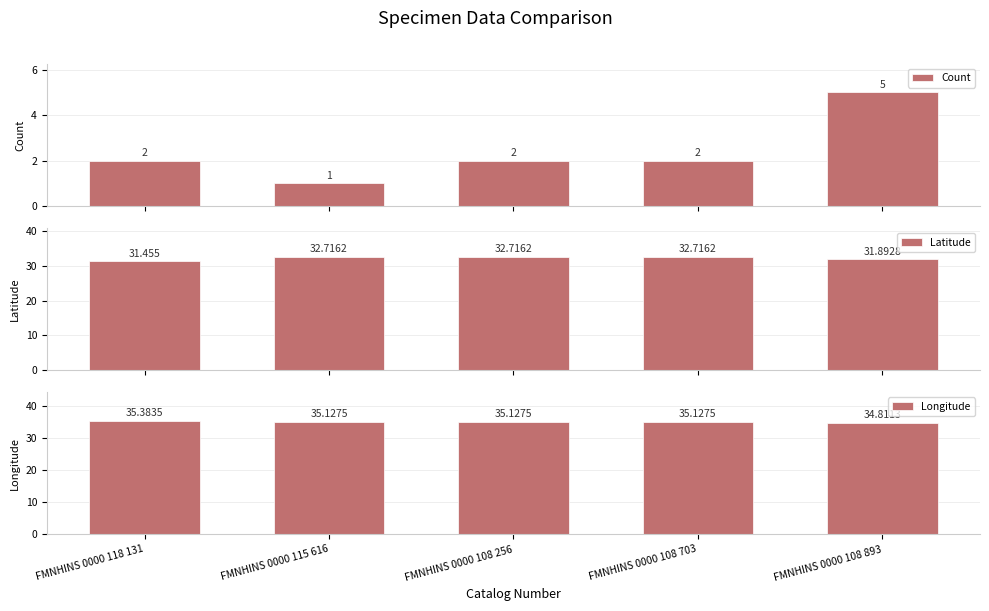

What is the sum of all Latitude values?

161.5